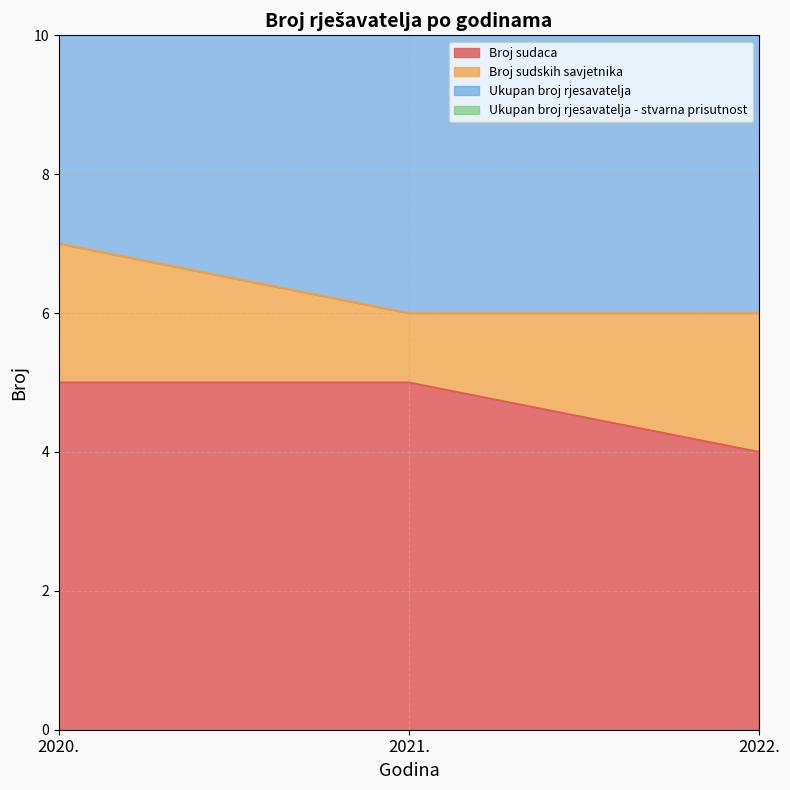

How many values in the Ukupan broj rjesavatelja - stvarna prisutnost series exceed 12?

1